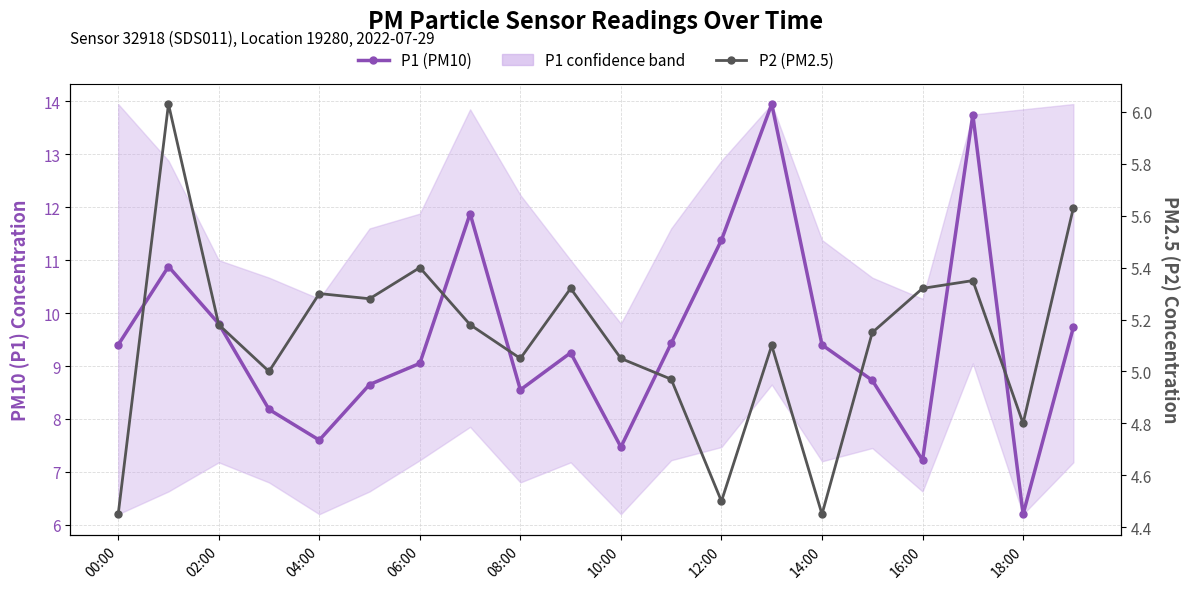

The P1 (PM10) series shows 3.7 at 11. True or false?

False